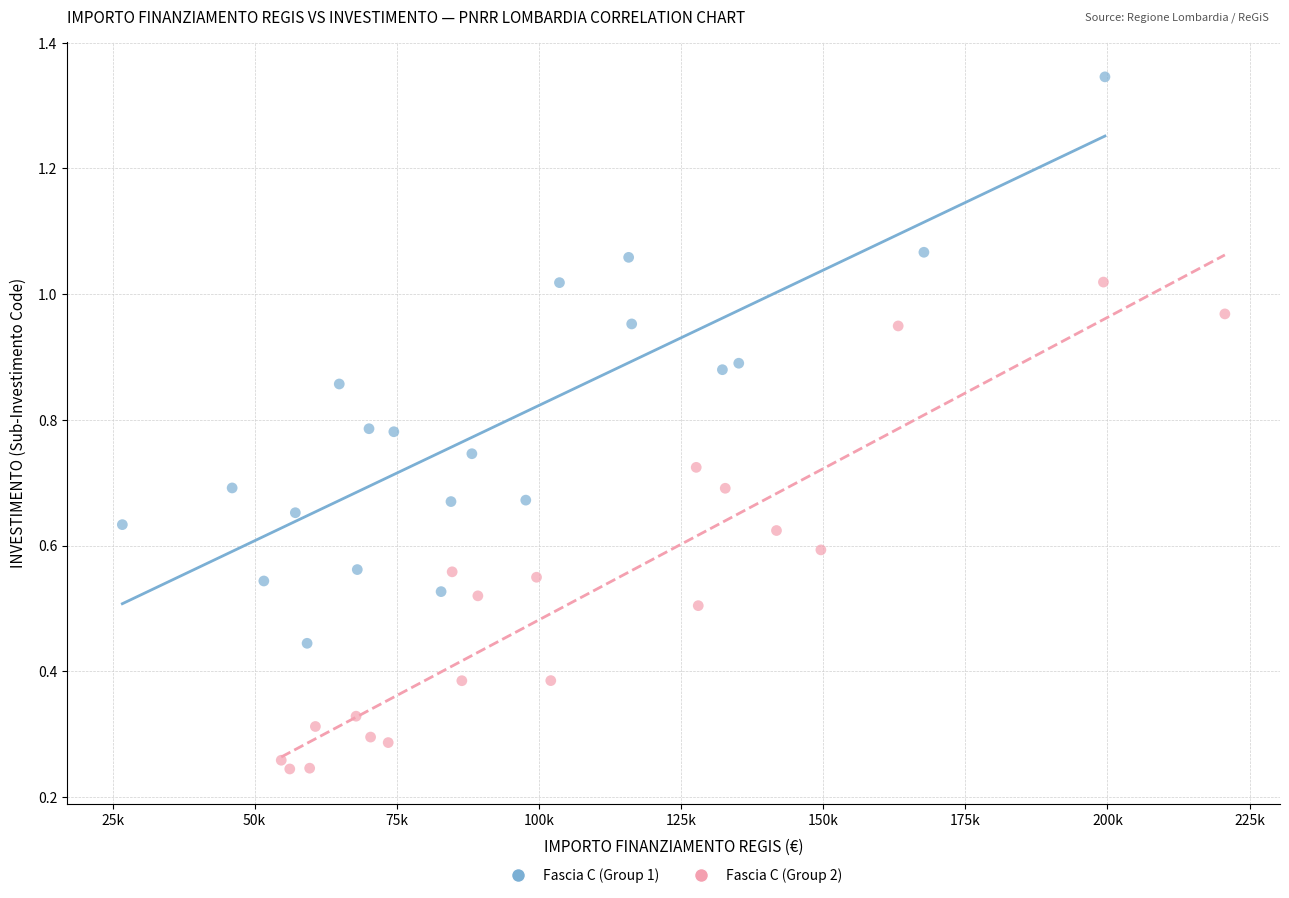

Which series reaches the minimum Y coordinate?

Fascia C (Group 2)